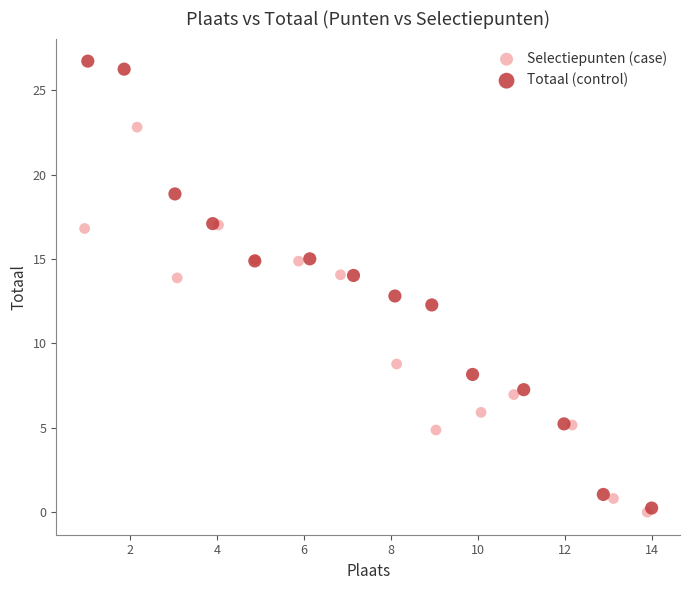

What are all the series names shown in the legend?

Selectiepunten (case), Totaal (control)